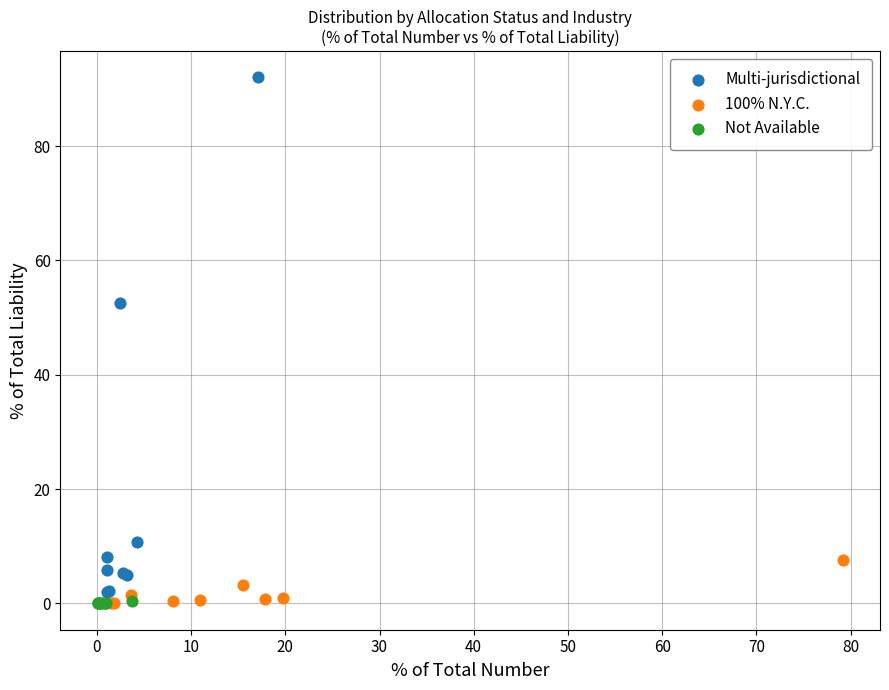

Which series has the largest Y range (max minus min)?

Multi-jurisdictional